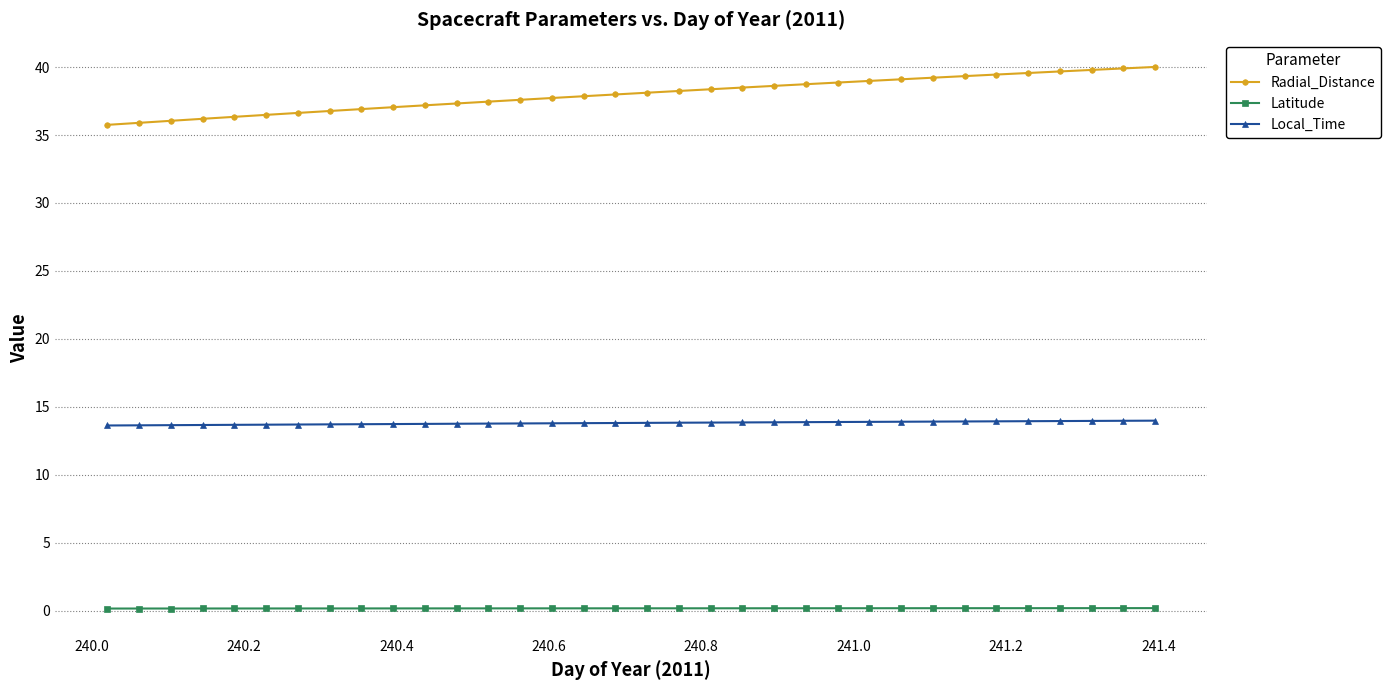

What is the minimum value for Radial_Distance?

35.8